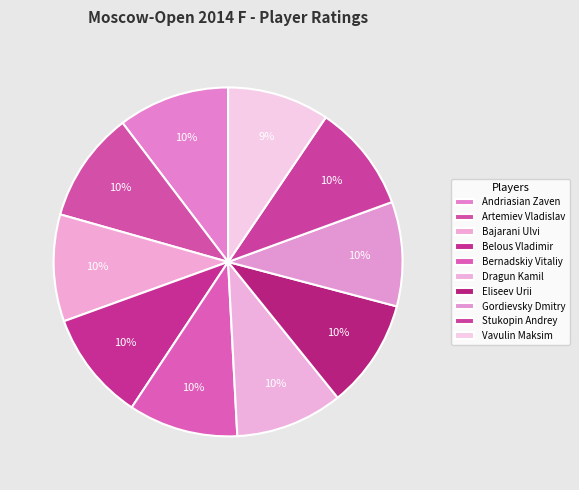

How many segments does this pie chart have?

10